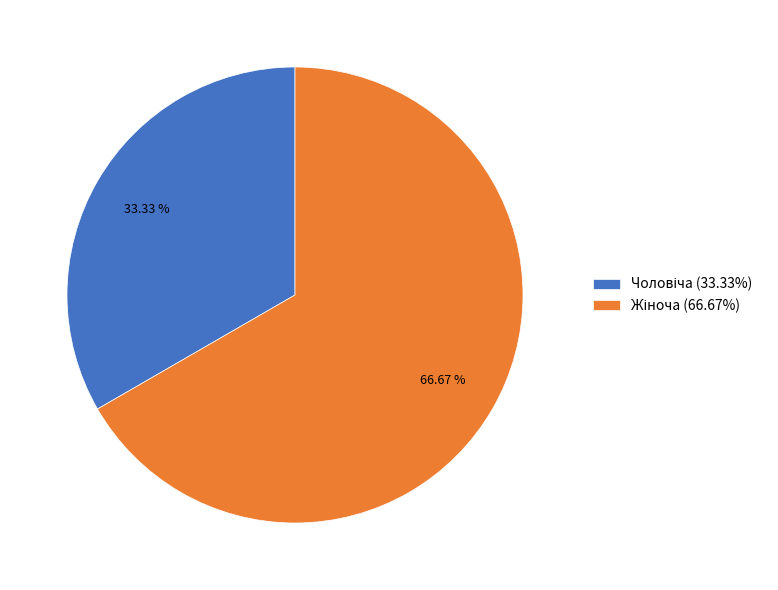

To the nearest percent, what portion does Жіноча represent?

67%